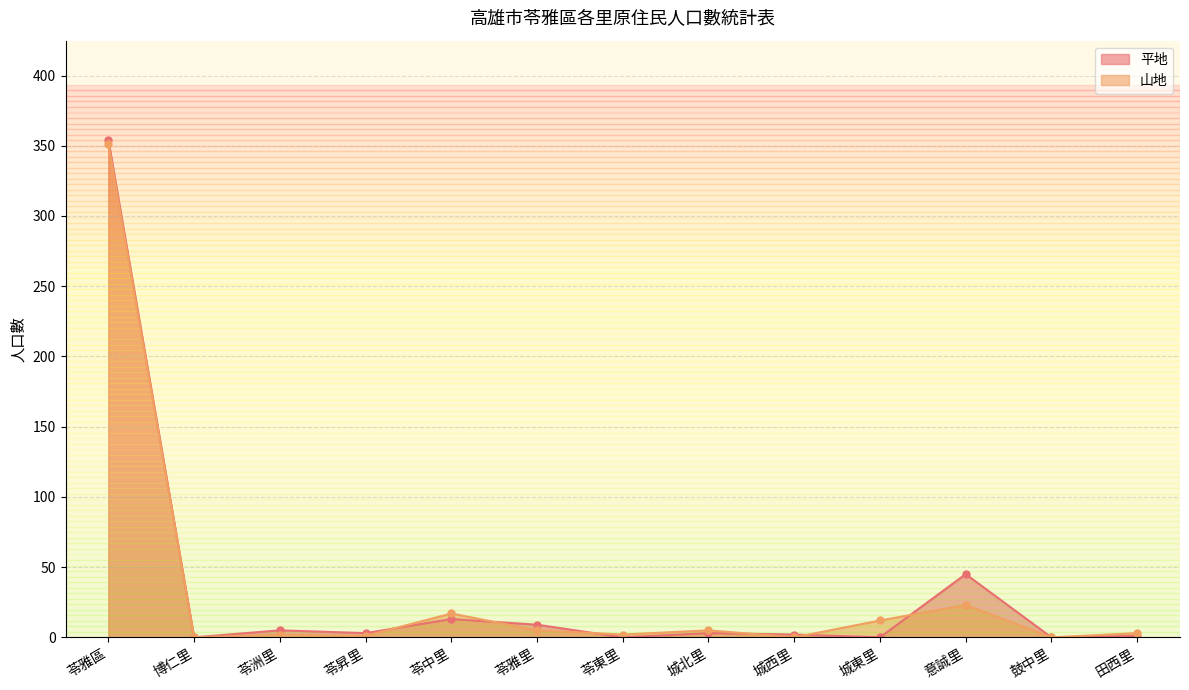

What is the label of the 4th point from the left?

苓昇里